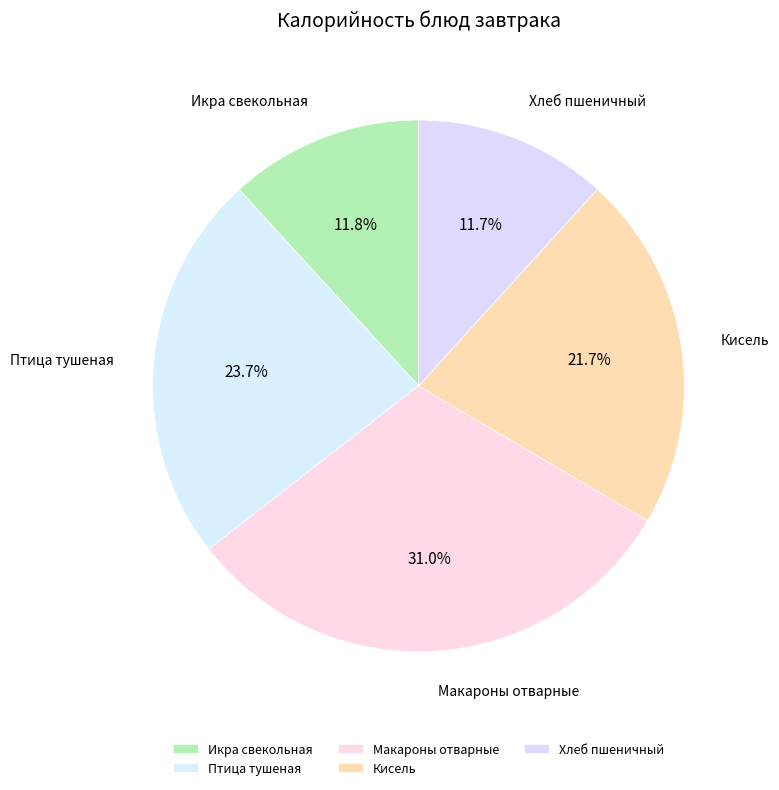

To the nearest percent, what is the average slice percentage?

20%